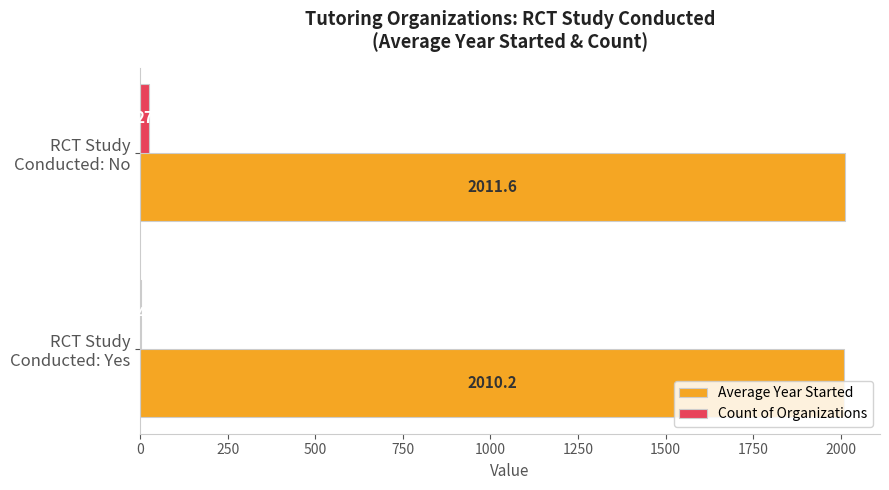

Count the Count of Organizations values in the range 4 to 27.

2